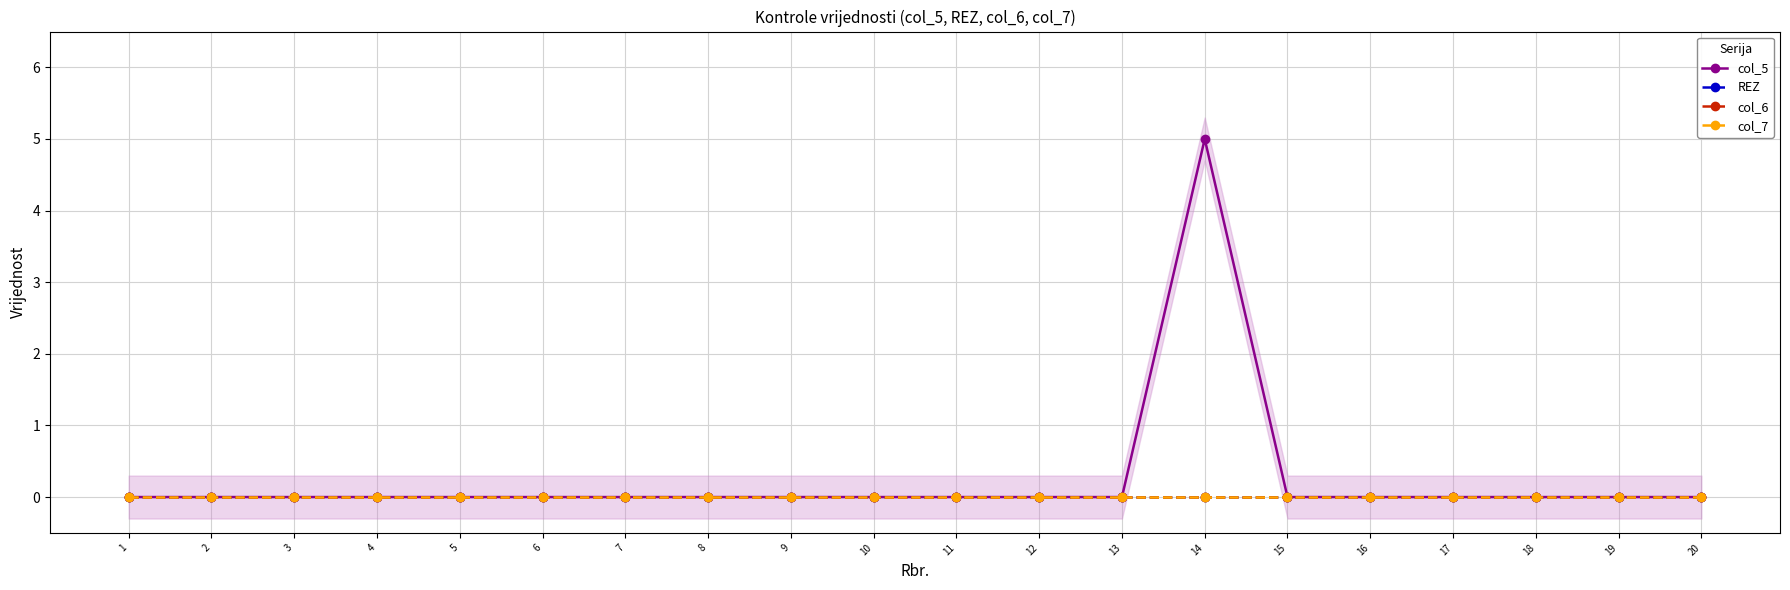

True or false: REZ has more than 0 interior local peaks.

False